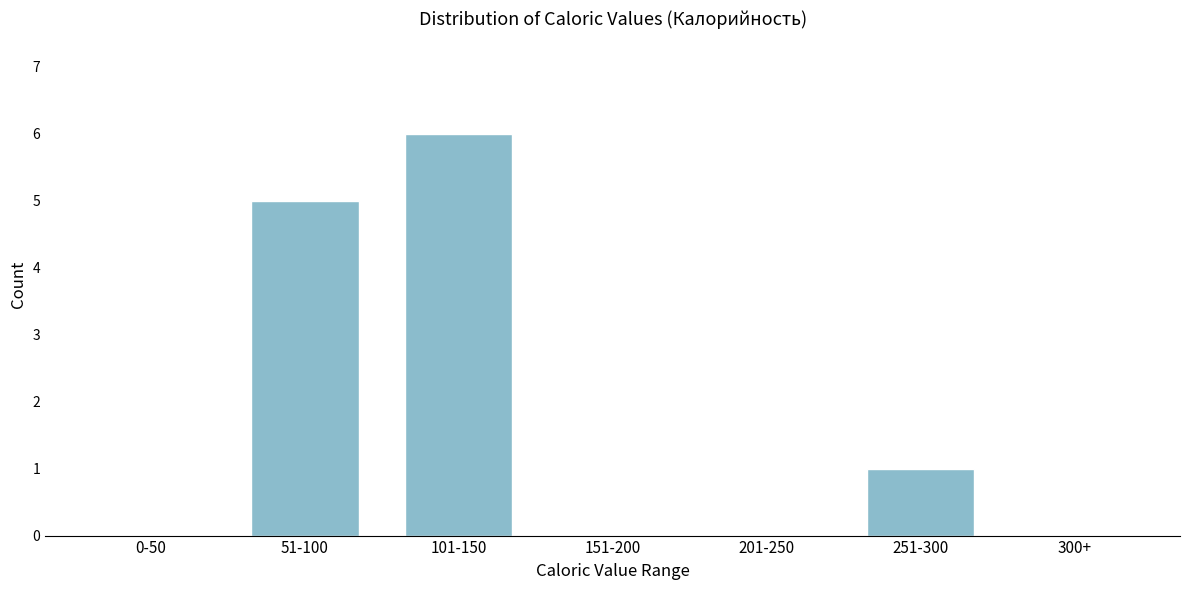

Reading left to right, list all the values displayed in this chart.

0-50=0	51-100=5	101-150=6	151-200=0	201-250=0	251-300=1	300+=0